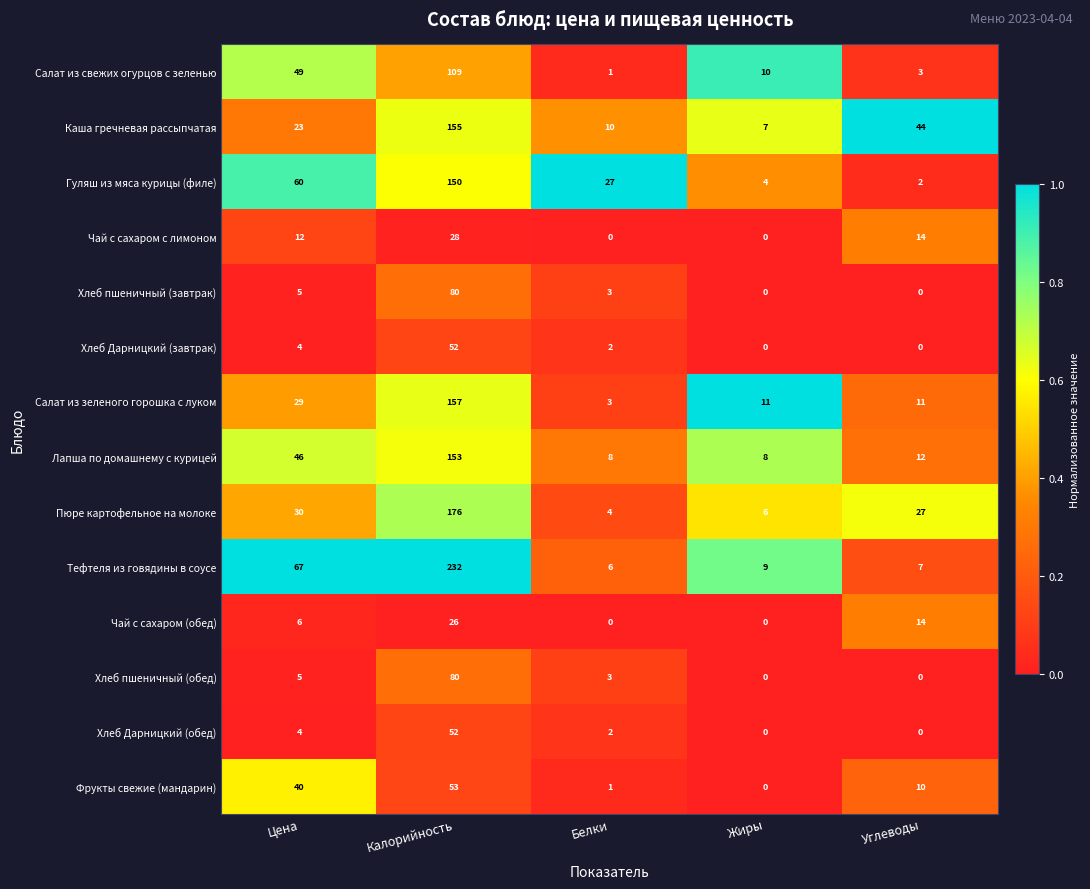

Which series has the largest total across all categories?

Тефтеля из говядины в соусе